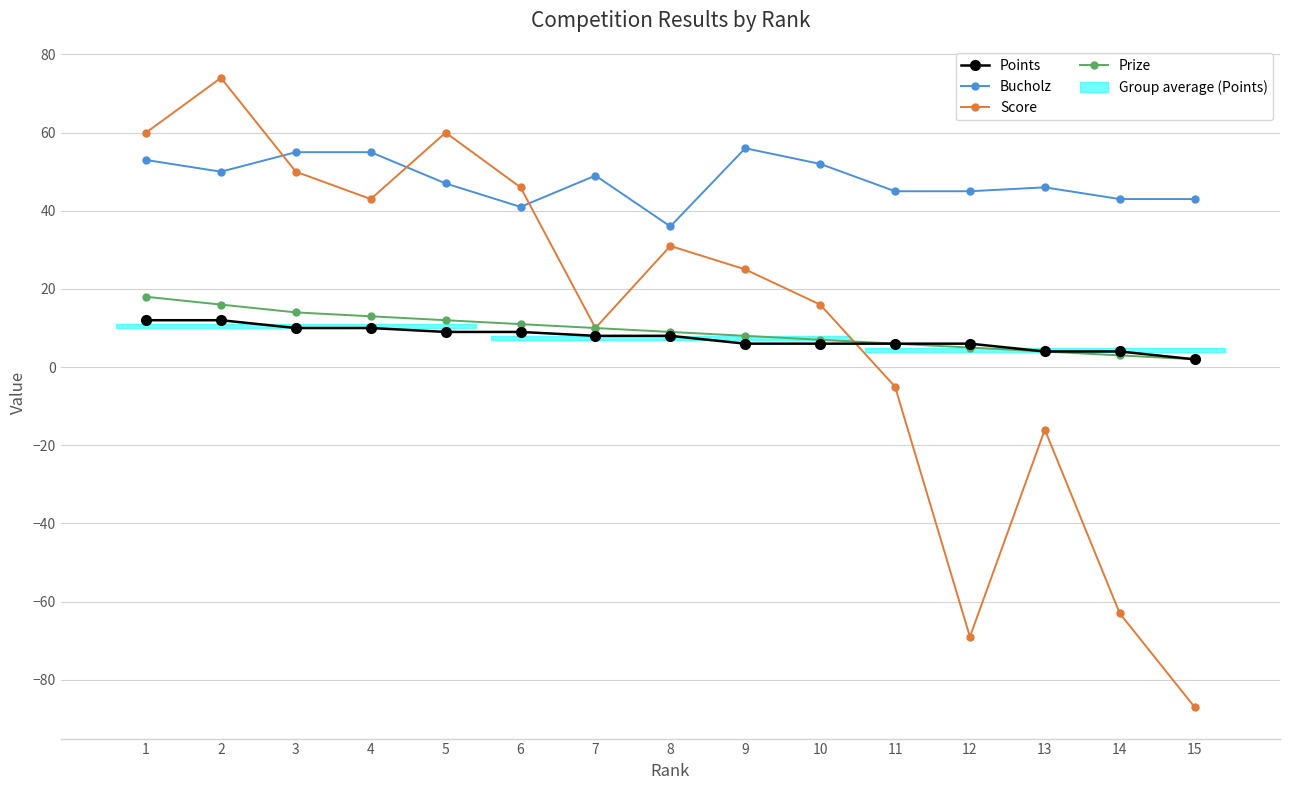

Which has a higher value, 10 or 6?

6